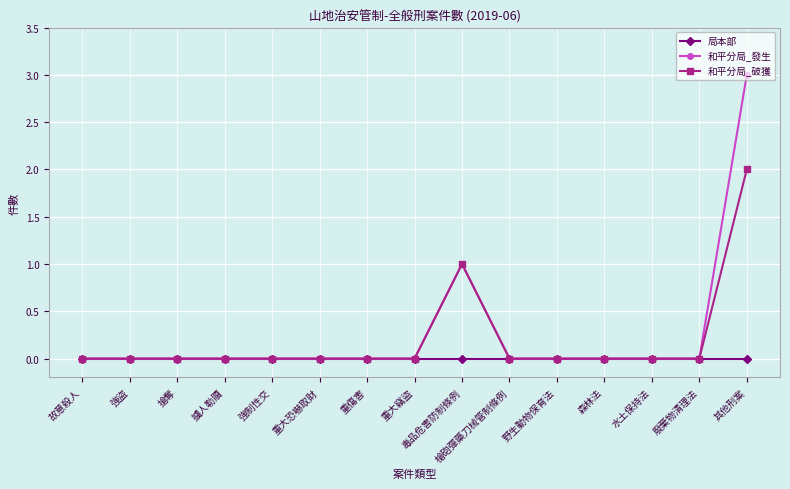

Does the chart have visible grid lines?

Yes